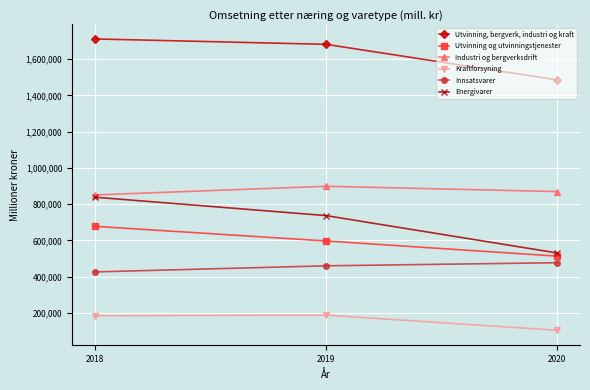

Is the value of Industri og bergverksdrift at 2018 greater than the value of Kraftforsyning at 2019?

Yes